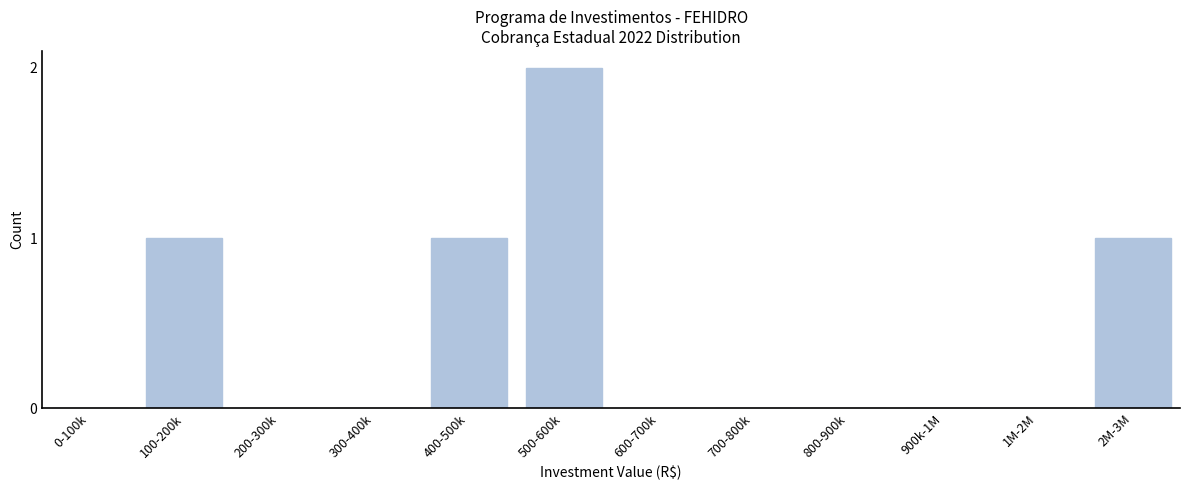

Reading right to left, extract all data points from this chart.

2M-3M=1	1M-2M=0	900k-1M=0	800-900k=0	700-800k=0	600-700k=0	500-600k=2	400-500k=1	300-400k=0	200-300k=0	100-200k=1	0-100k=0